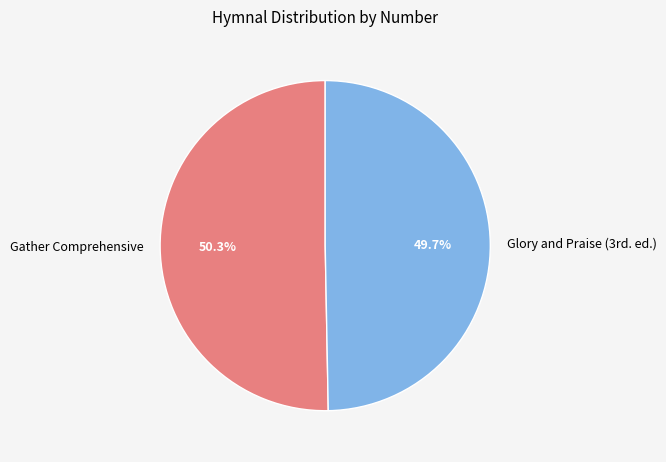

How many slices are in this pie chart?

2